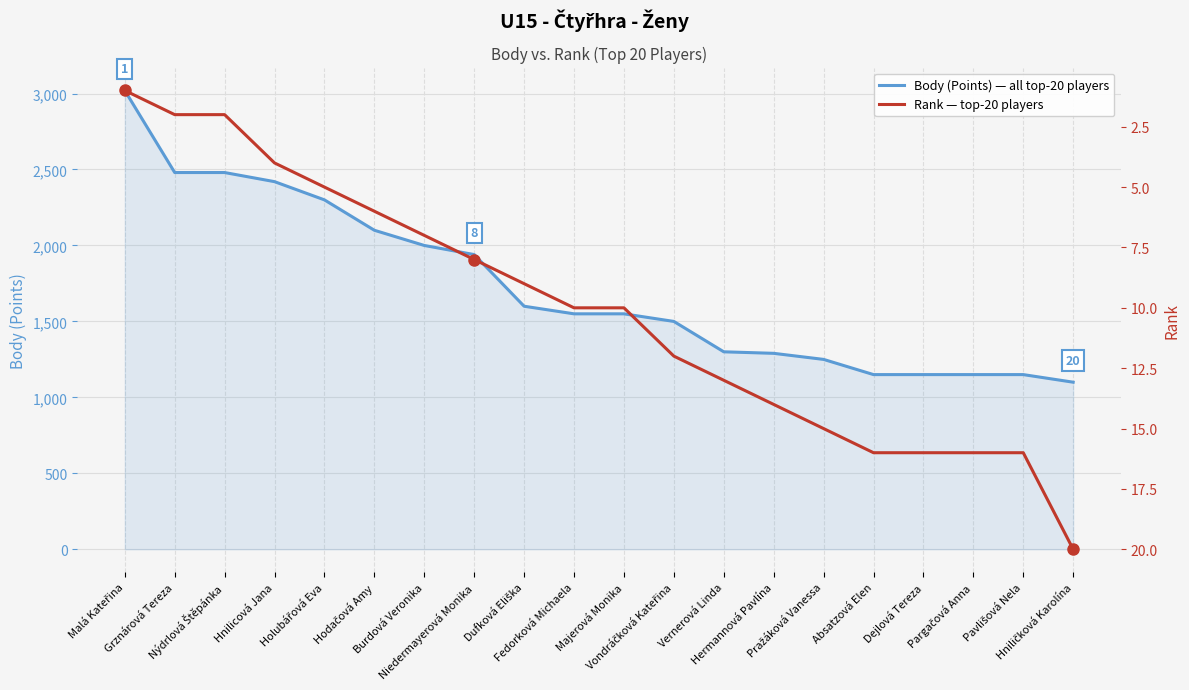

What is the difference between the second highest and minimum values in the Body (Points) — all top-20 players series?

1380